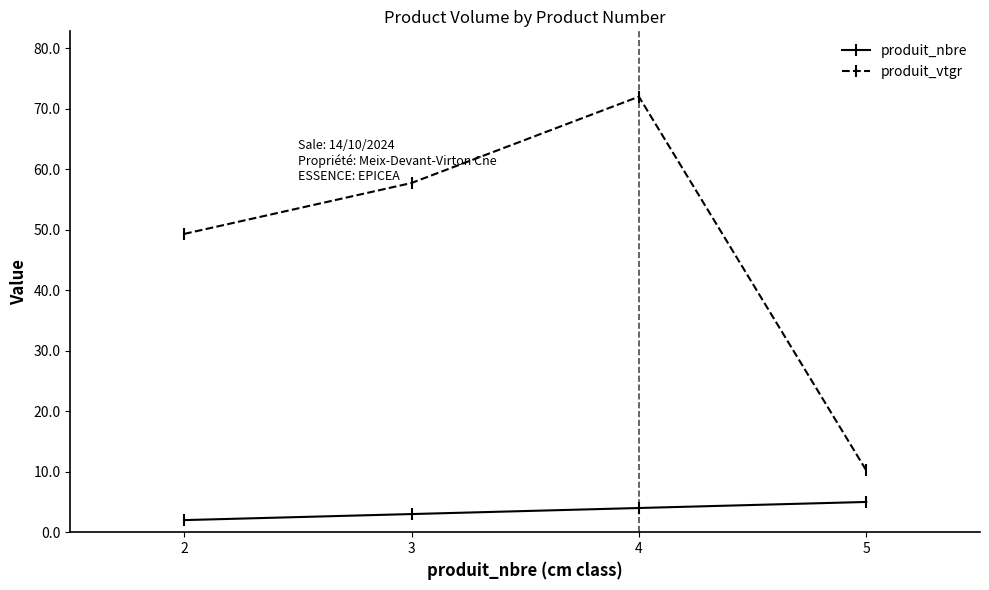

True or false: produit_vtgr and produit_nbre cross at least once.

False